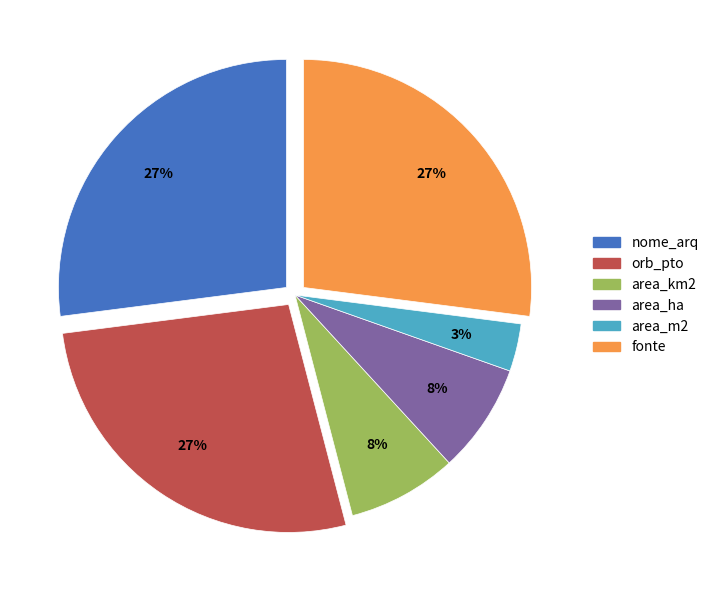

Between orb_pto and area_ha, which is larger?

orb_pto